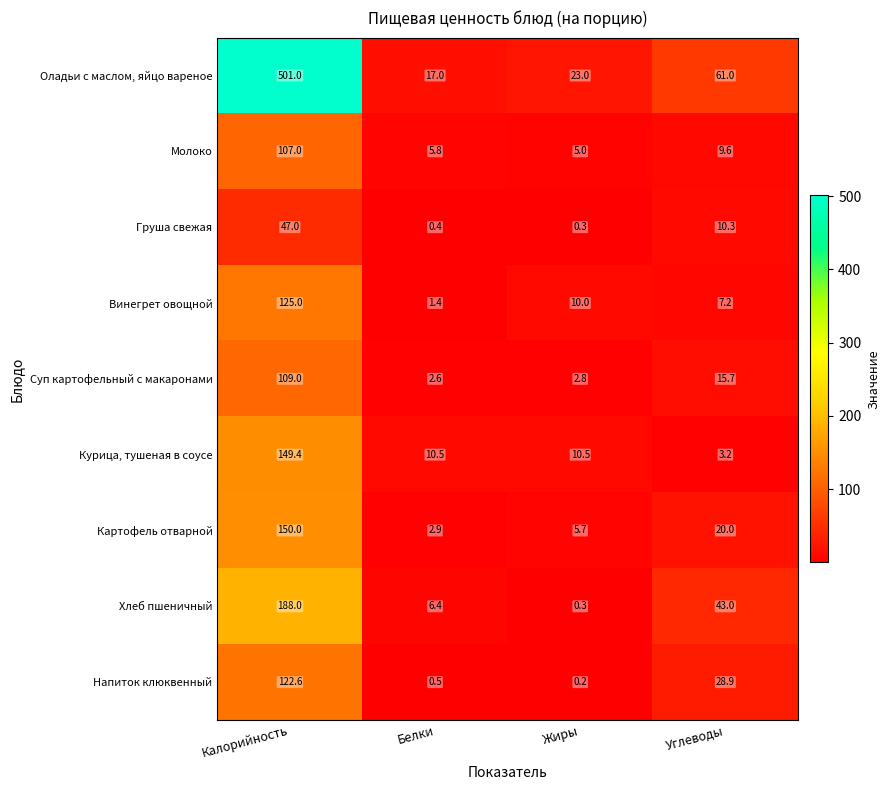

Rank the categories by Молоко value from lowest to highest.

Жиры, Белки, Углеводы, Калорийность